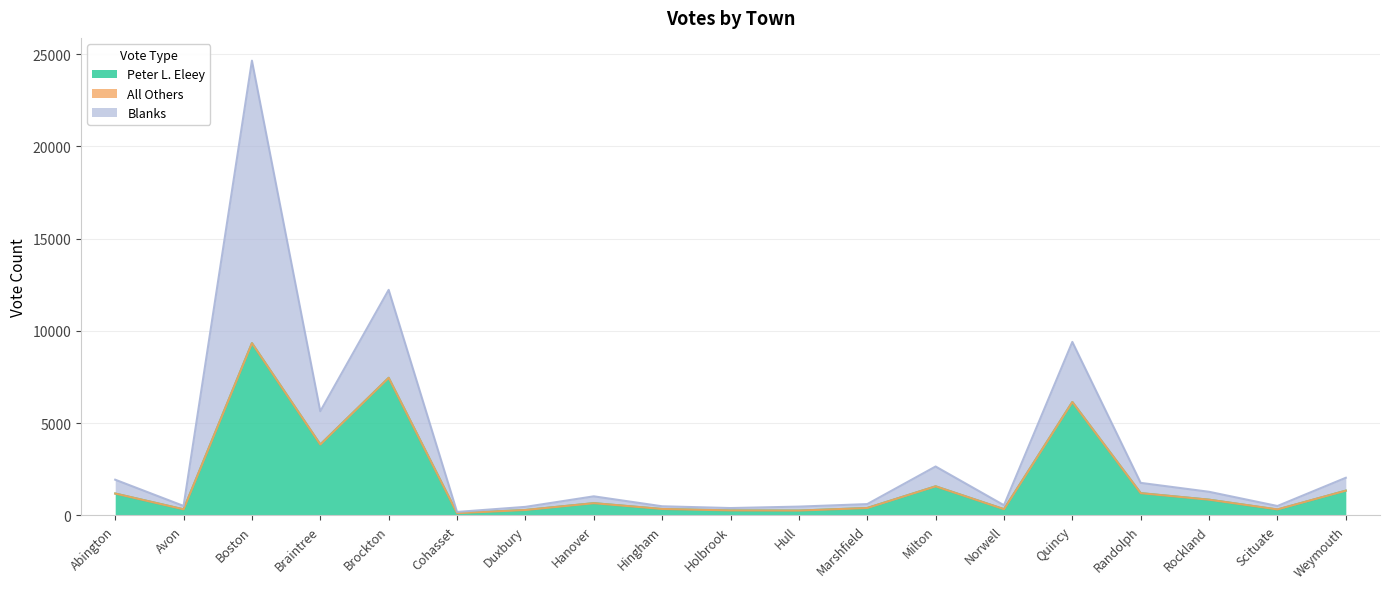

Reading left to right, transcribe all the data shown in this chart.

Peter L. Eleey: 1187	330	9334	3844	7456	124	295	665	347	272	264	403	1578	339	6145	1208	853	320	1343
All Others: 0	2	0	0	1	0	0	0	4	0	0	0	0	0	0	0	0	7	0
Blanks: 750	183	15309	1802	4766	66	170	371	146	129	215	212	1074	215	3258	557	429	185	698